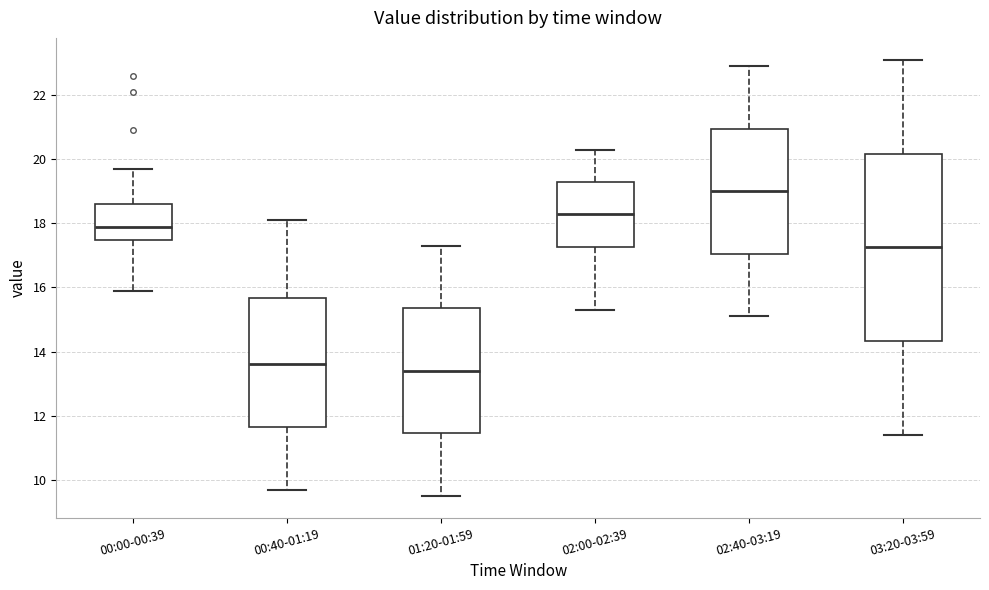

Which box has the highest median line?

02:40-03:19